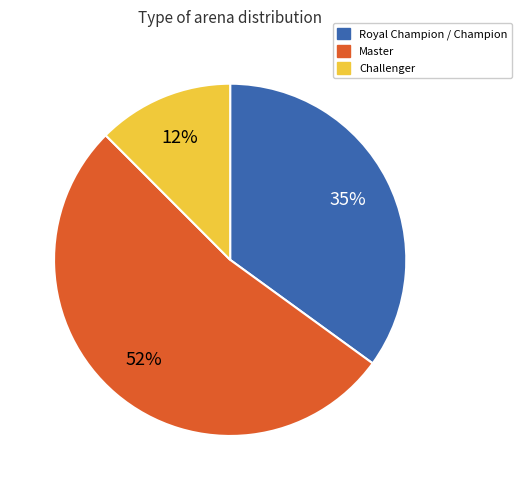

To the nearest percent, what is the average slice percentage?

33%